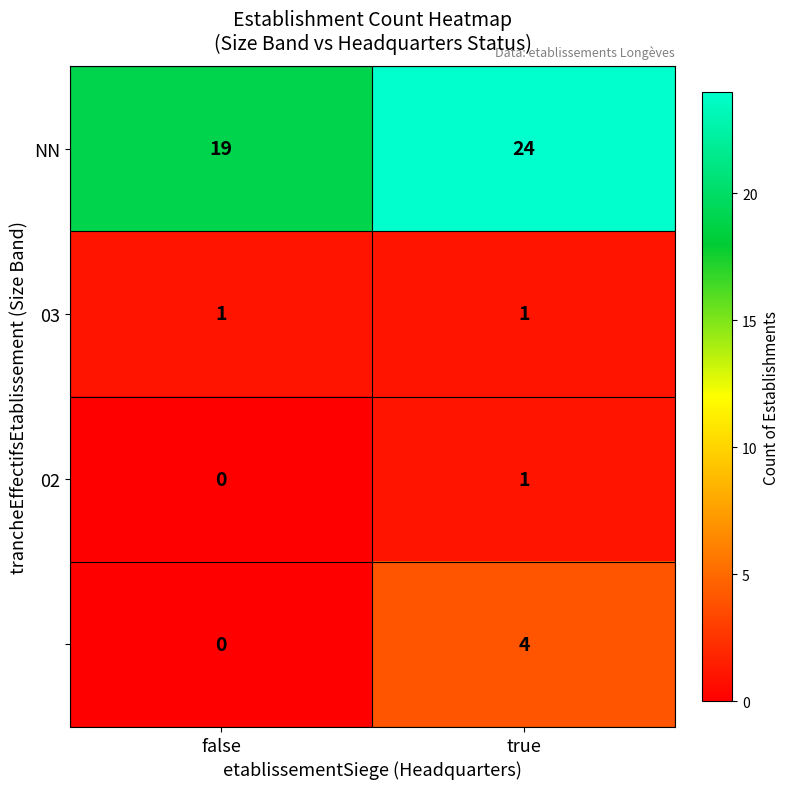

How many data points does each series have?

2